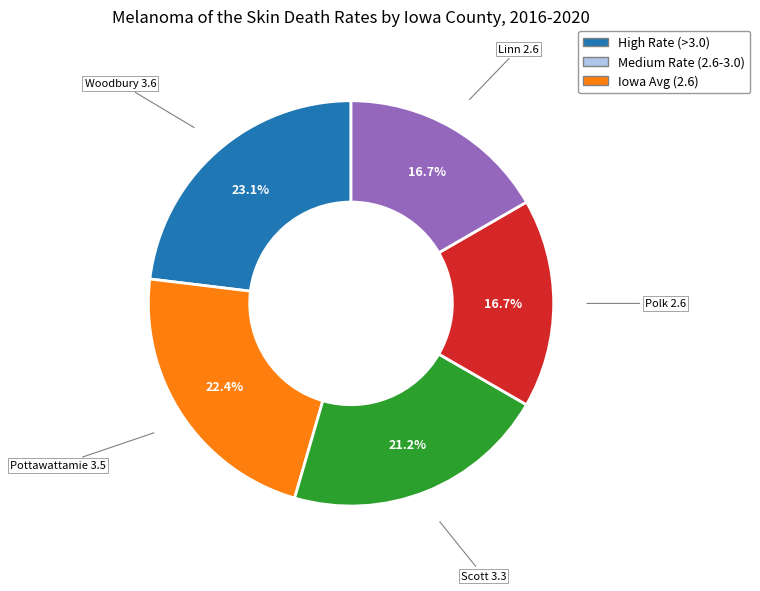

Is there a majority slice in this chart?

No